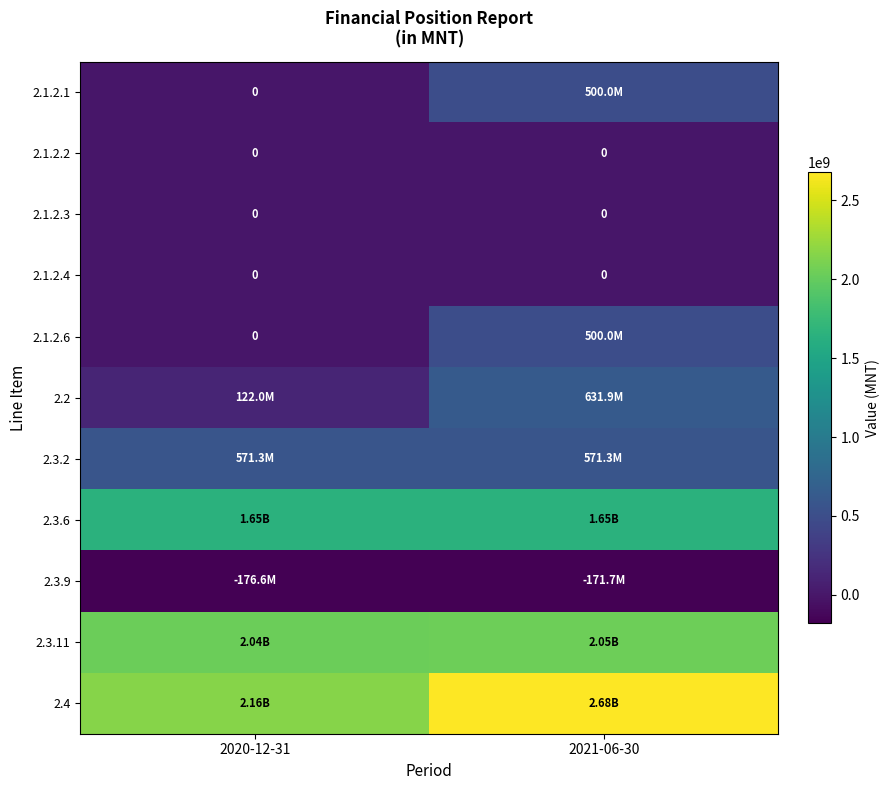

The value of 2.1.2.2 at 2021-06-30 is 0.0. True or false?

True